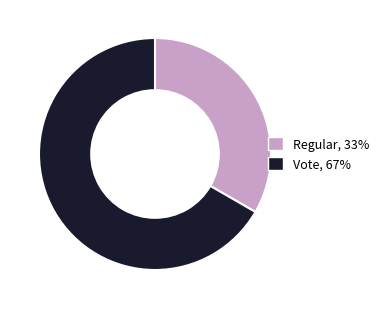

Do Regular and Vote together represent more than half of the pie?

Yes